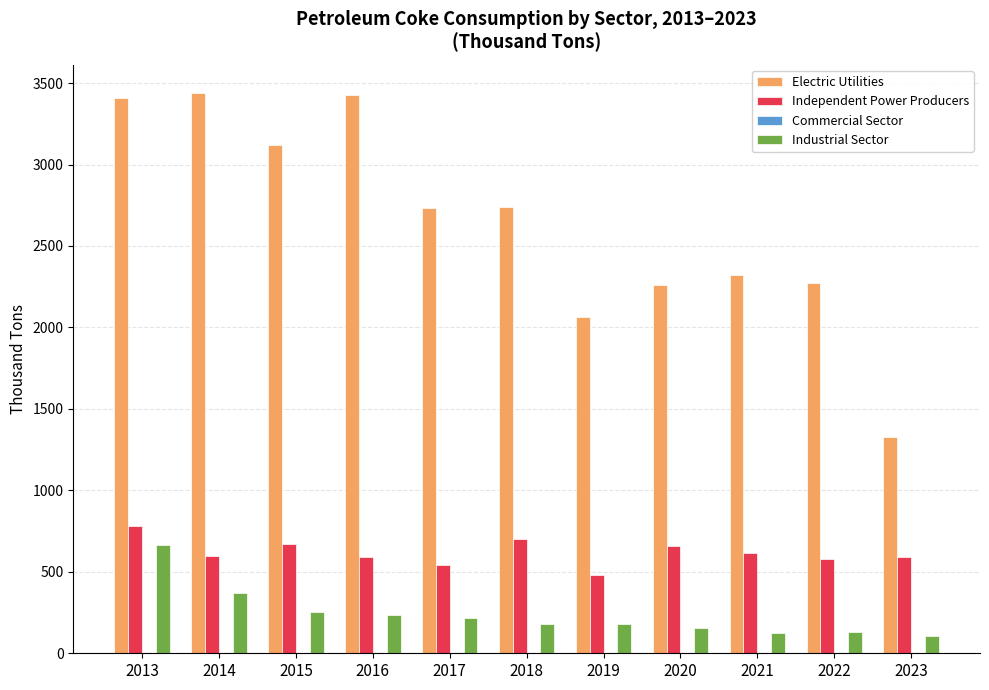

What is the sum of all Independent Power Producers values?

6810